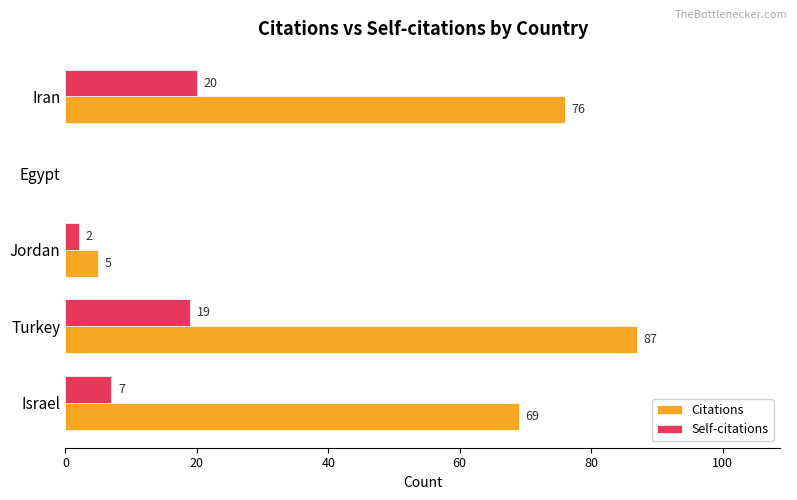

What is the sum of all Citations values?

237